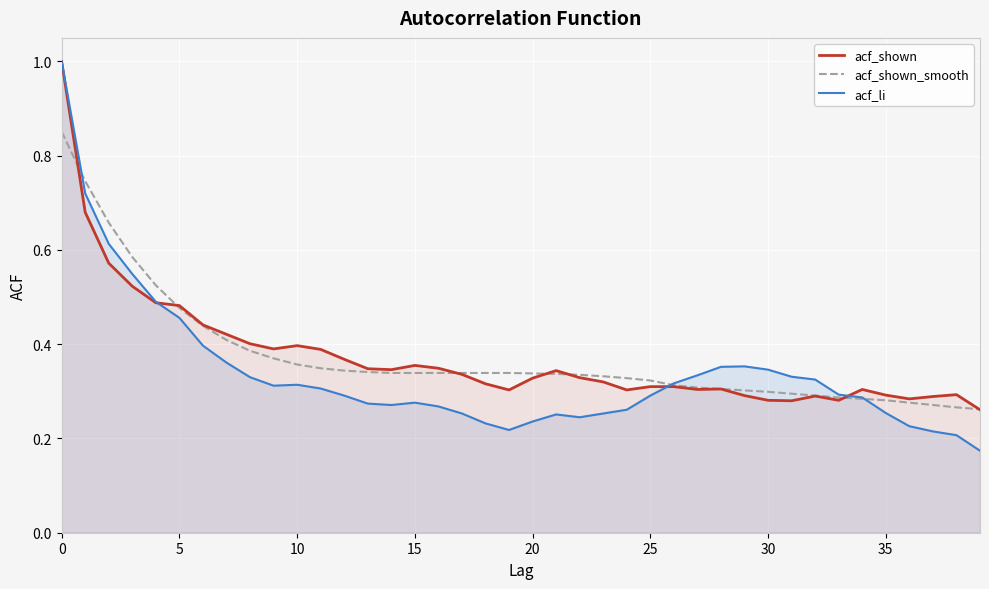

What is the value of the acf_li point at the 6th from the left?

0.5